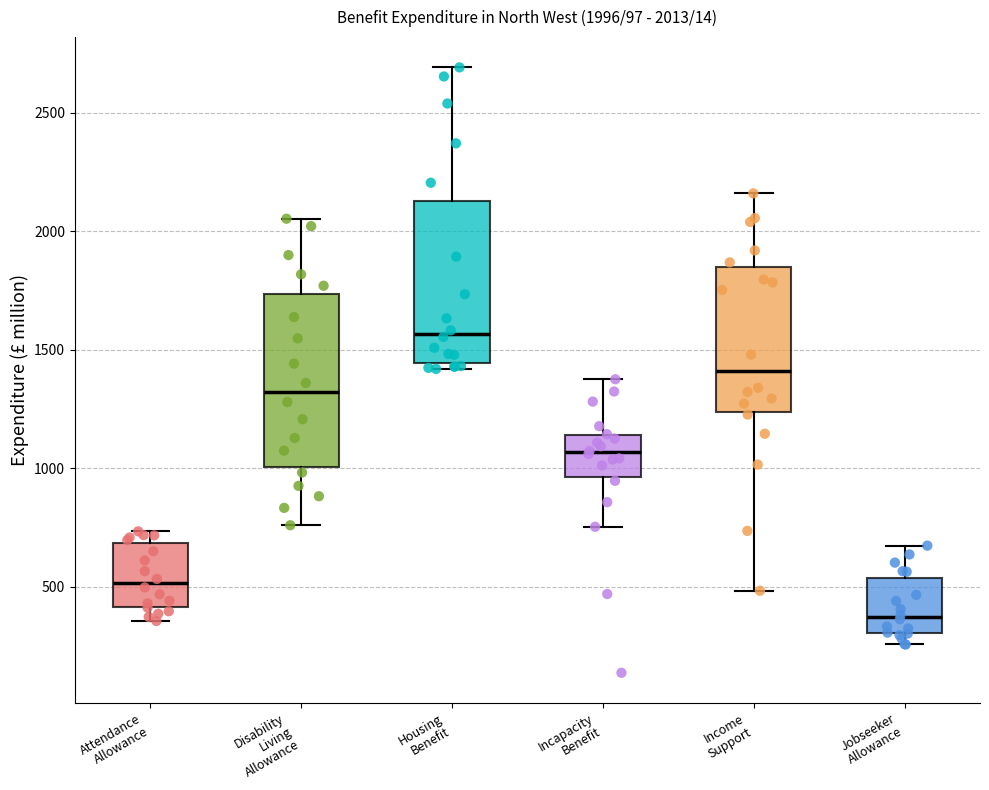

Which box has the highest median line?

Housing Benefit